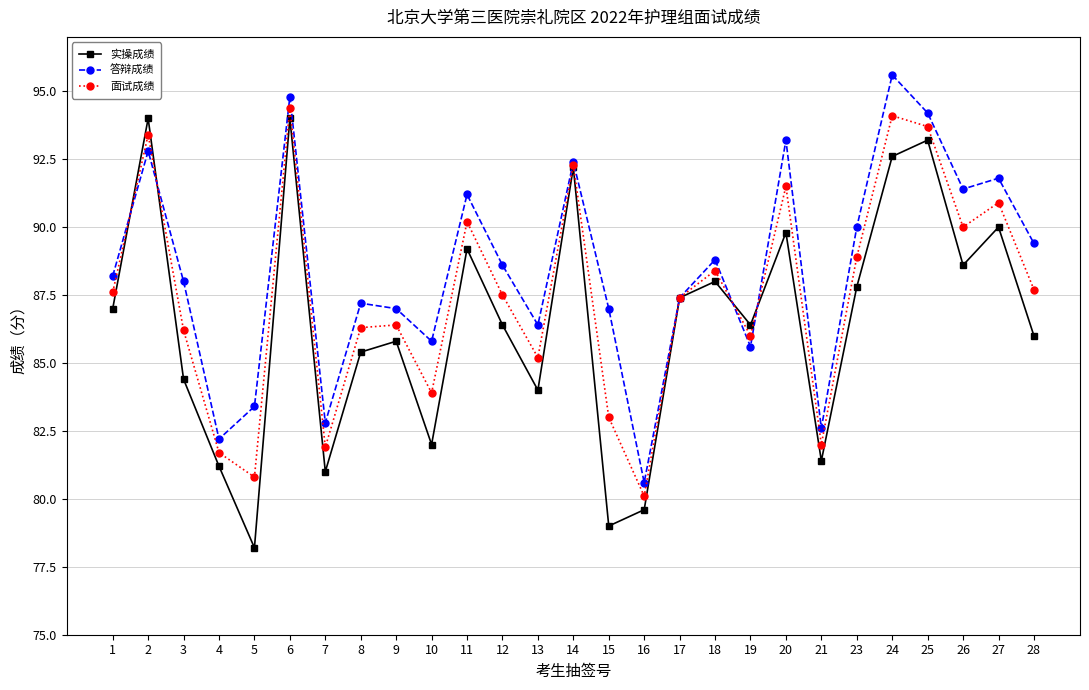

How many data points does each series have?

27